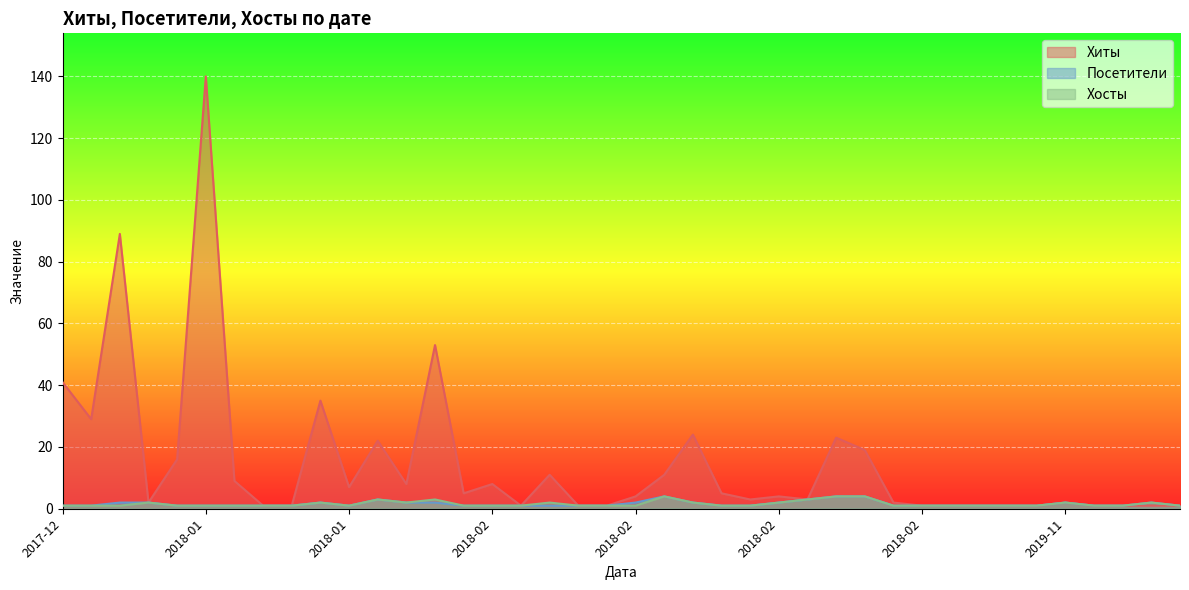

True or false: Хиты and Посетители intersect in this chart.

False